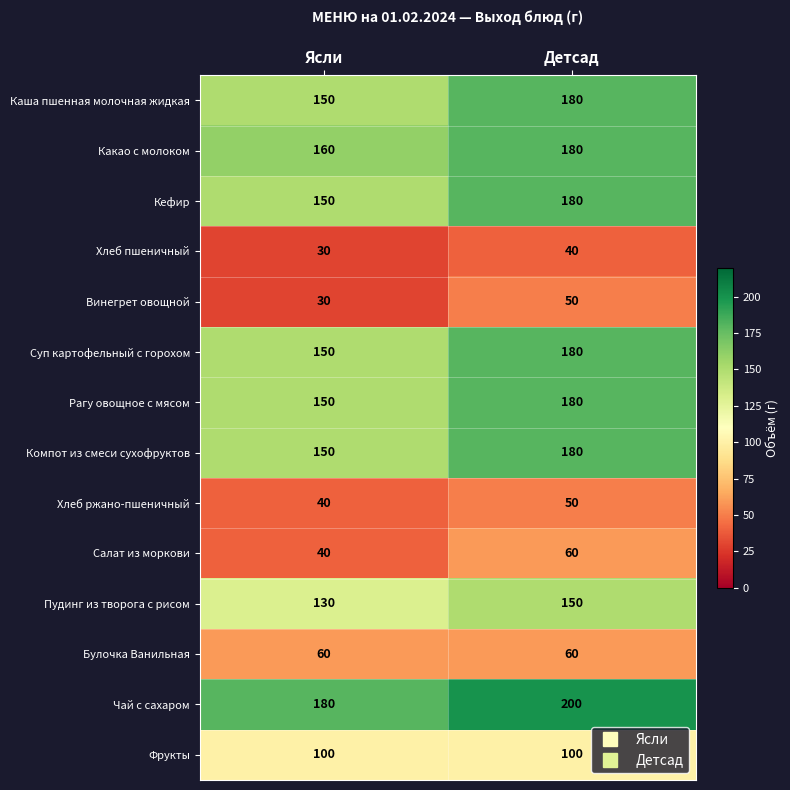

At which category does the chart reach its minimum across all series?

Ясли